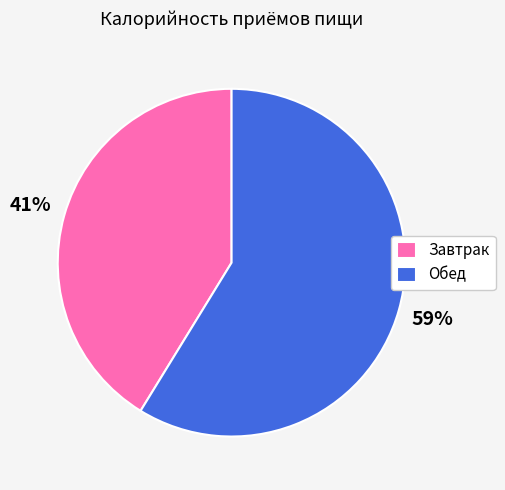

Count the number of slices in the pie.

2